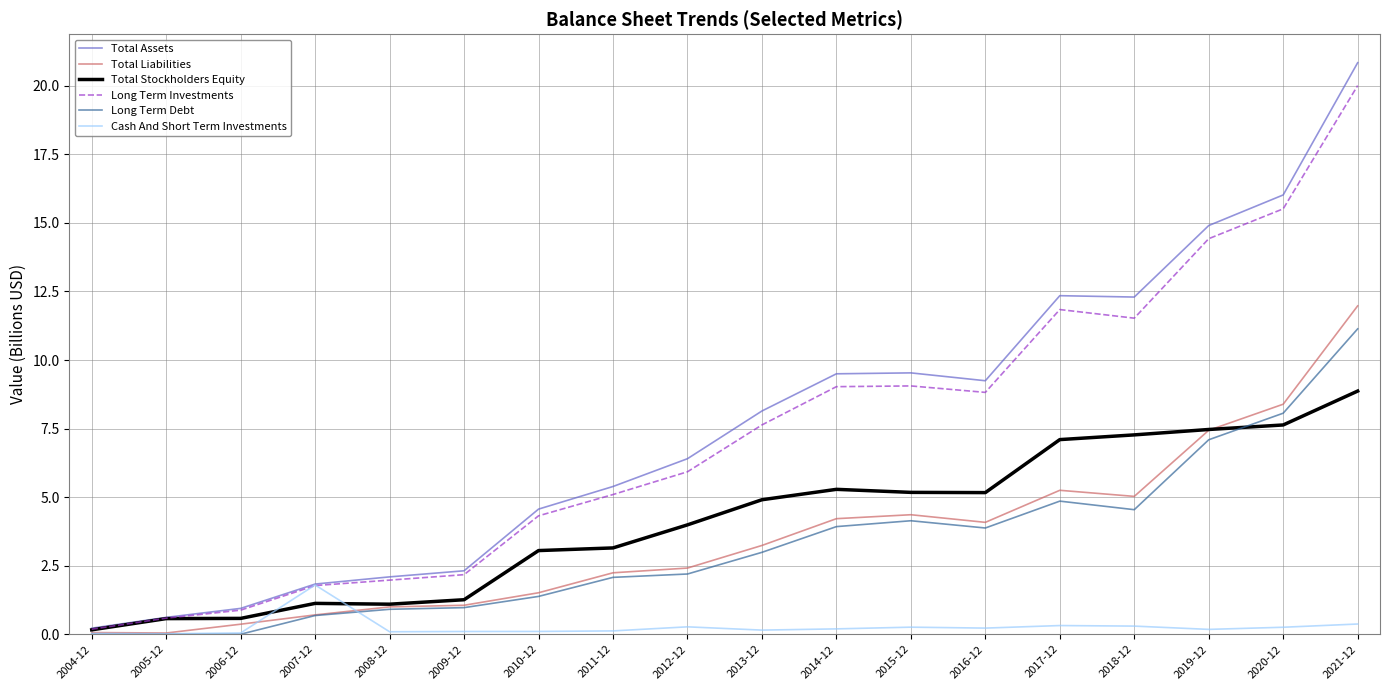

At which category is the sum across all series the highest?

2021-12